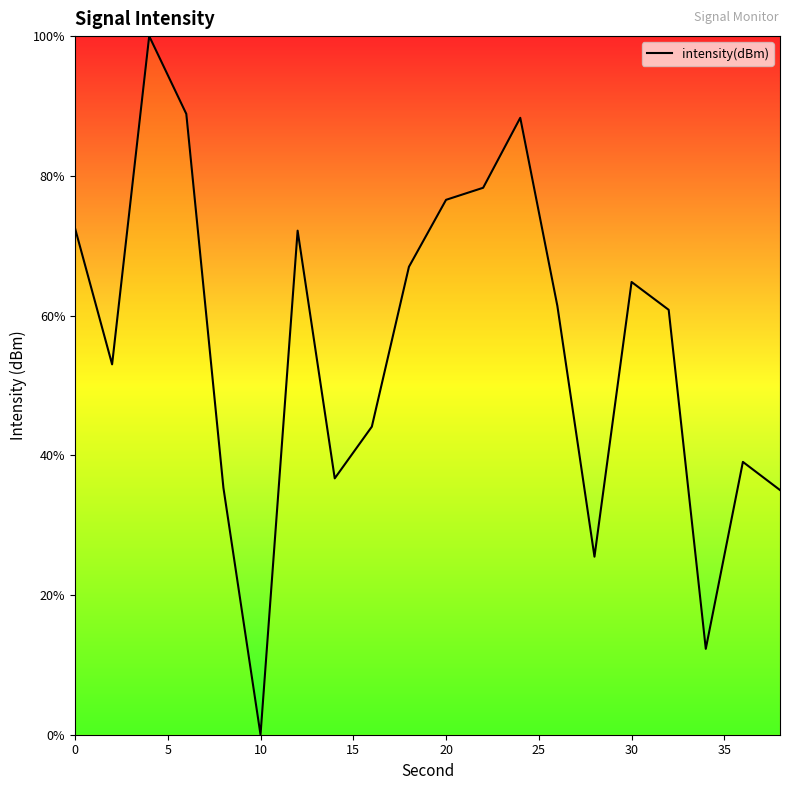

What is the difference between the maximum and minimum values?

100.0